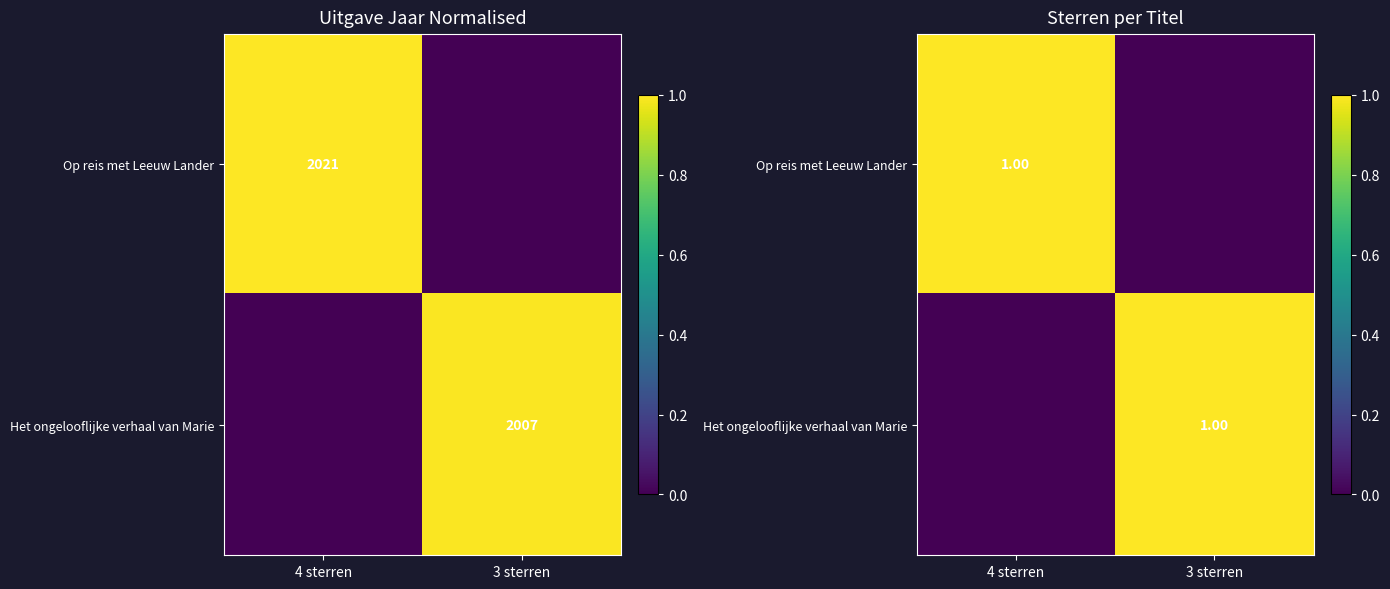

What is the maximum value shown in the chart?

1